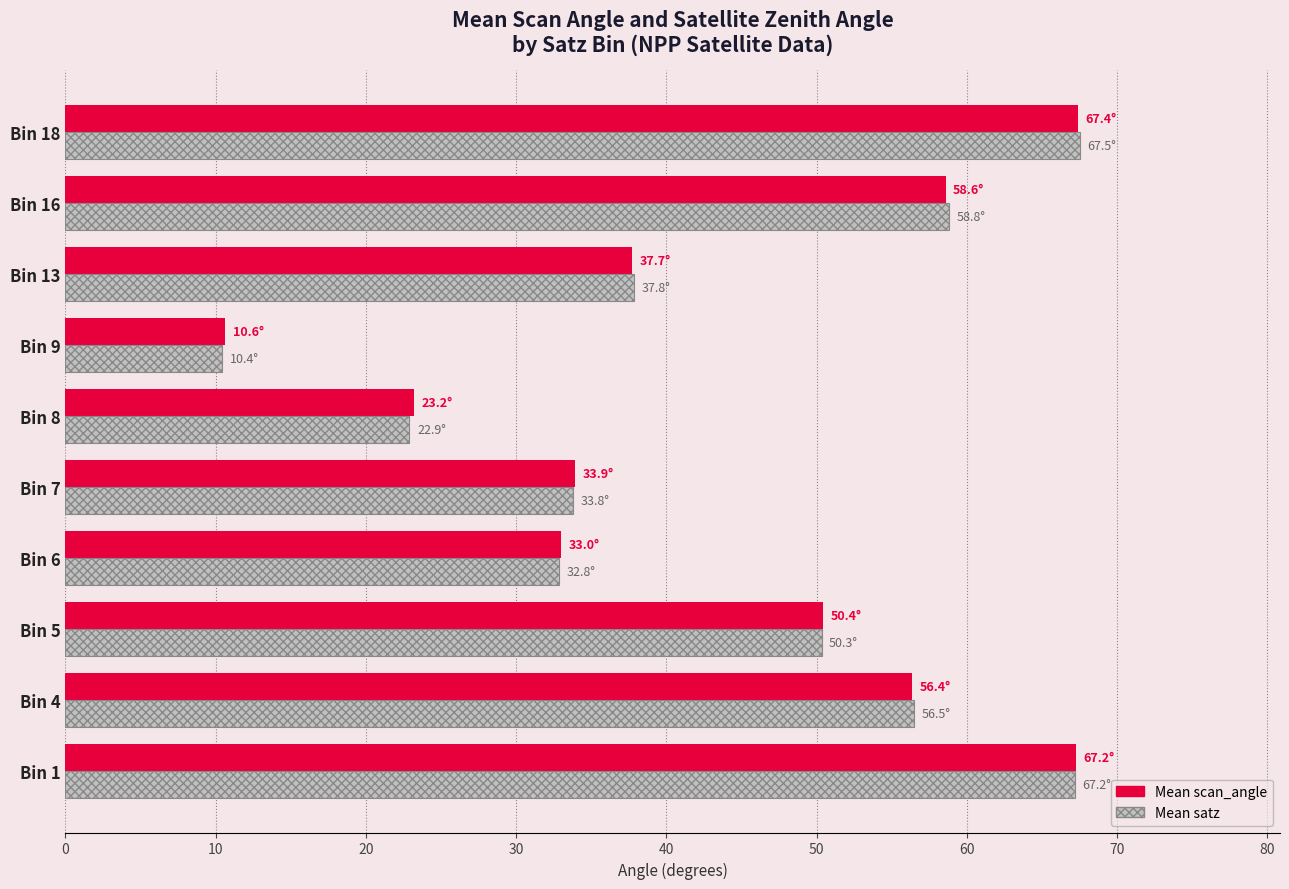

What is the difference between the maximum and minimum values in the Mean satz series?

57.1